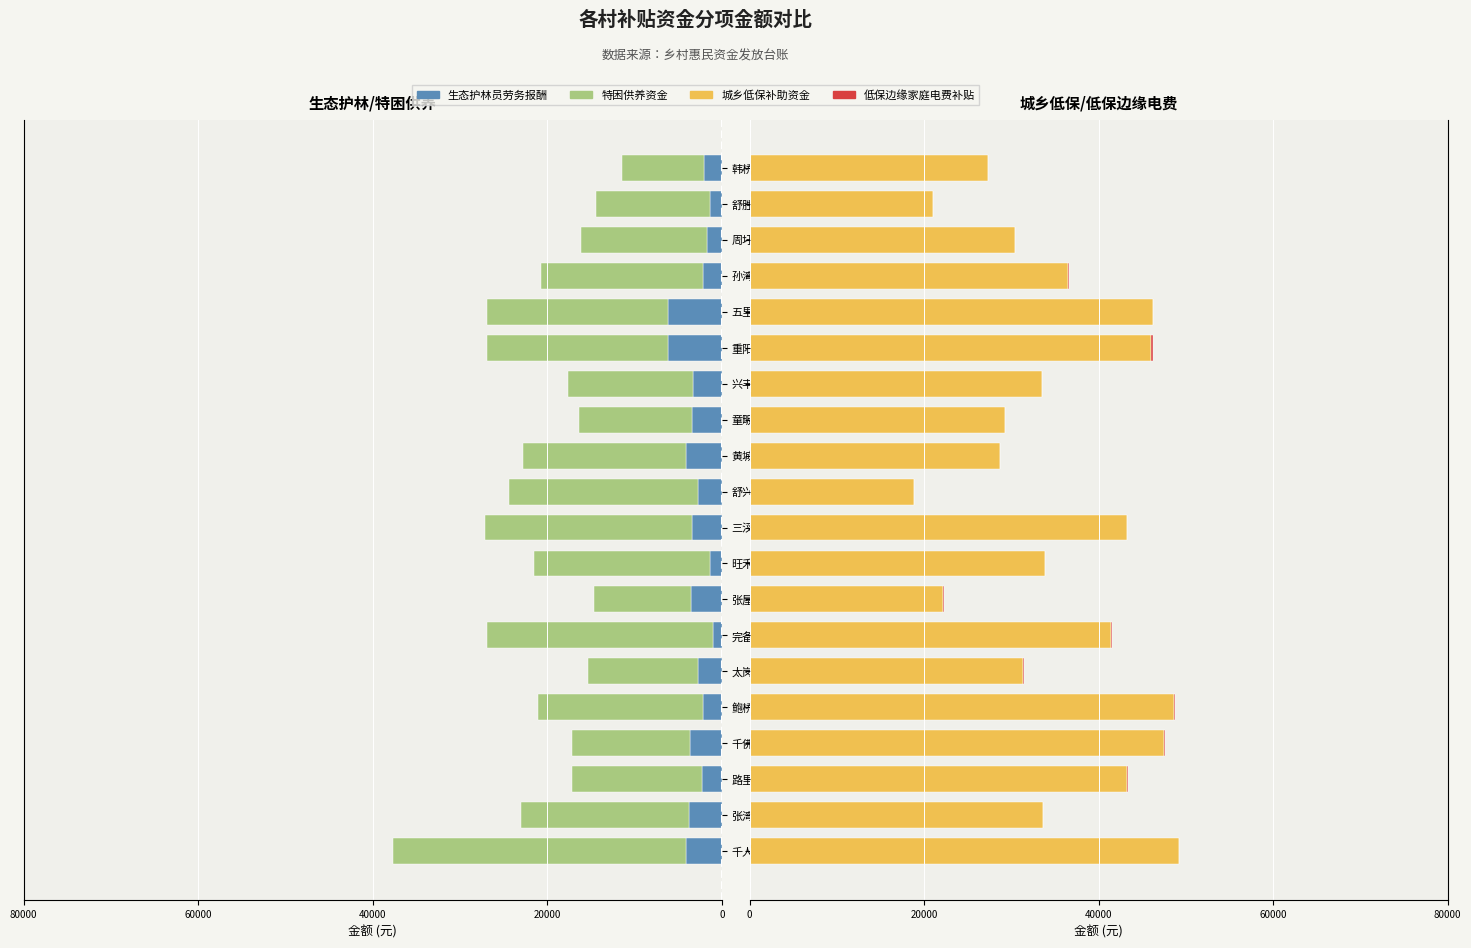

What is the highest value of the 城乡低保补助资金 series?

49160.0